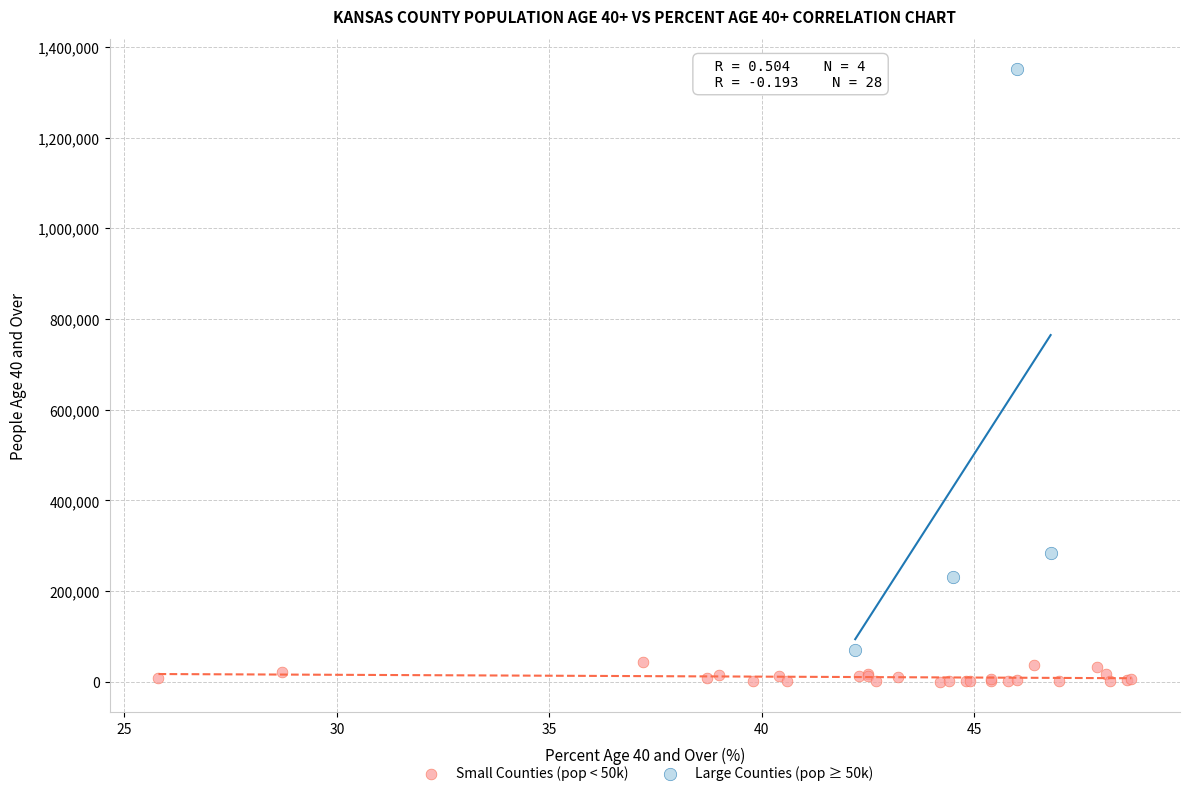

What are all the series names shown in the legend?

Small Counties (pop < 50k), Large Counties (pop ≥ 50k)